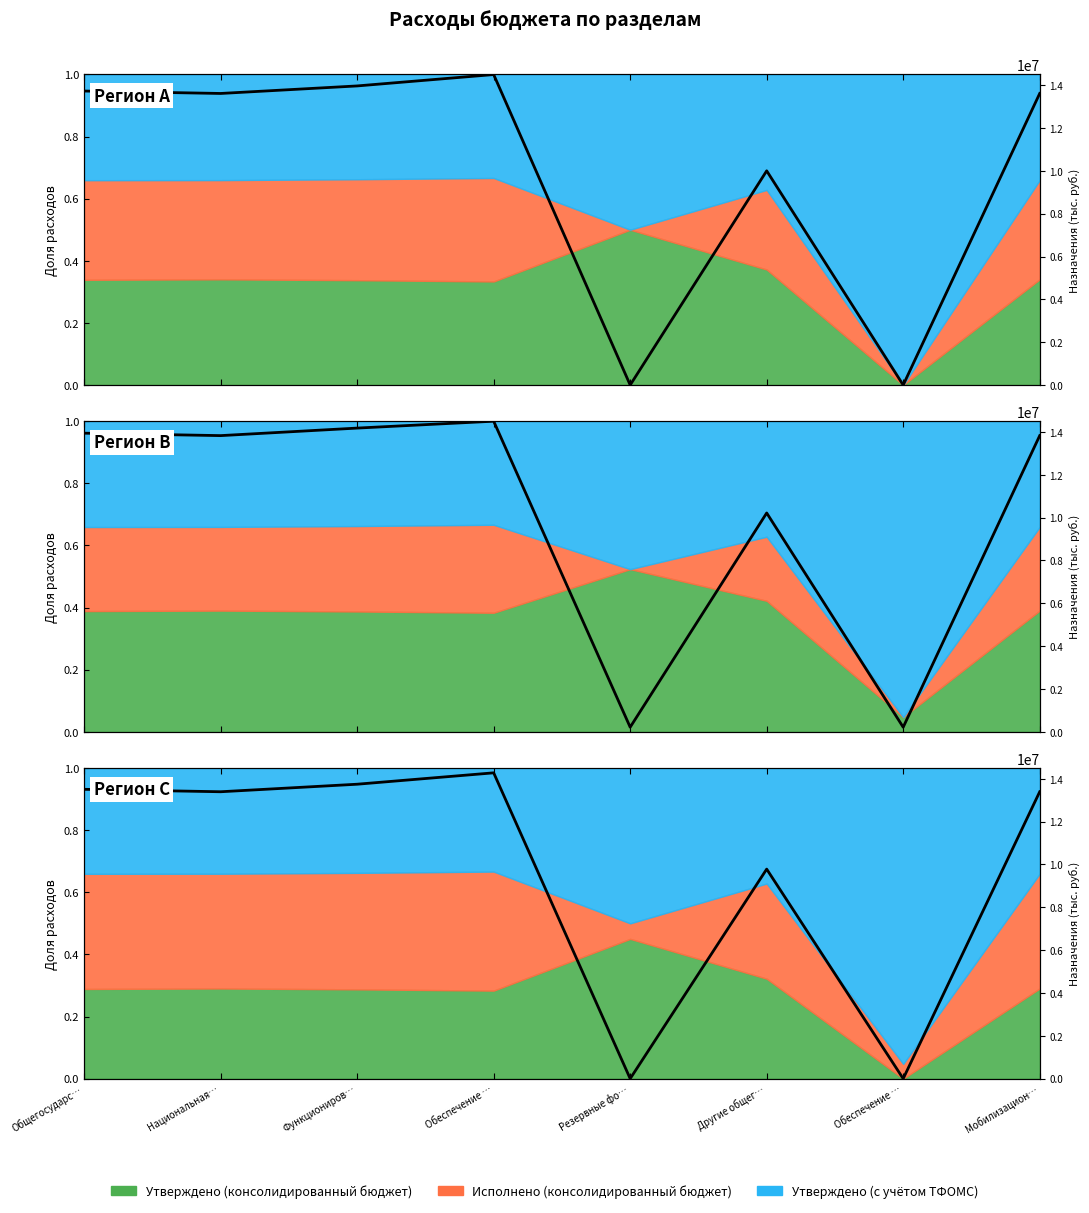

What is the maximum value shown in the chart?

1.0